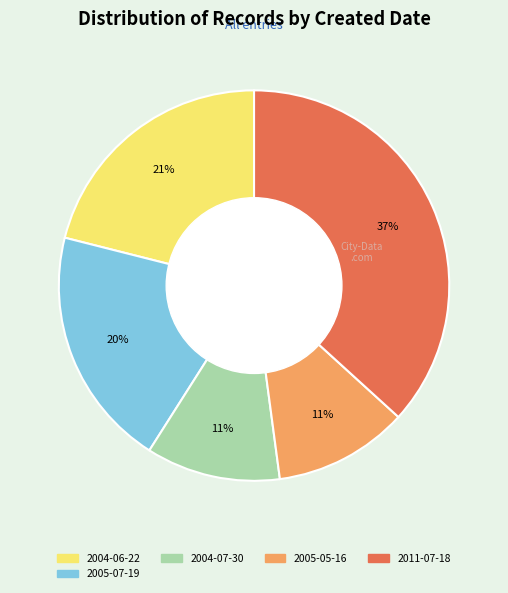

To the nearest percent, what is the average slice percentage?

20%